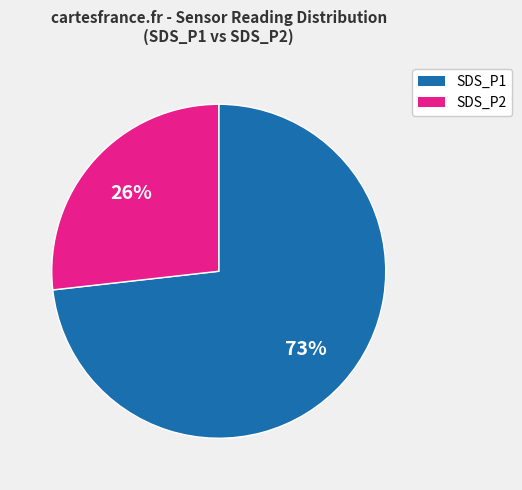

Rank the categories by value from lowest to highest.

SDS_P2, SDS_P1